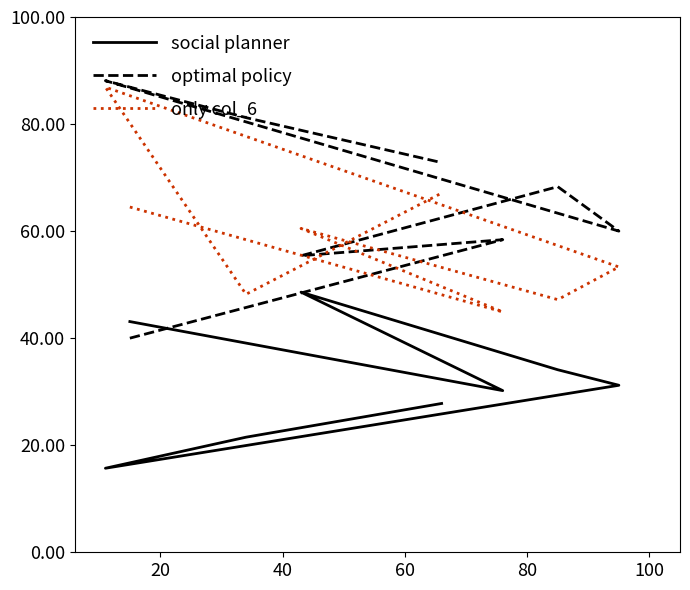

What are all the series names shown in the legend?

social planner, optimal policy, only col_6